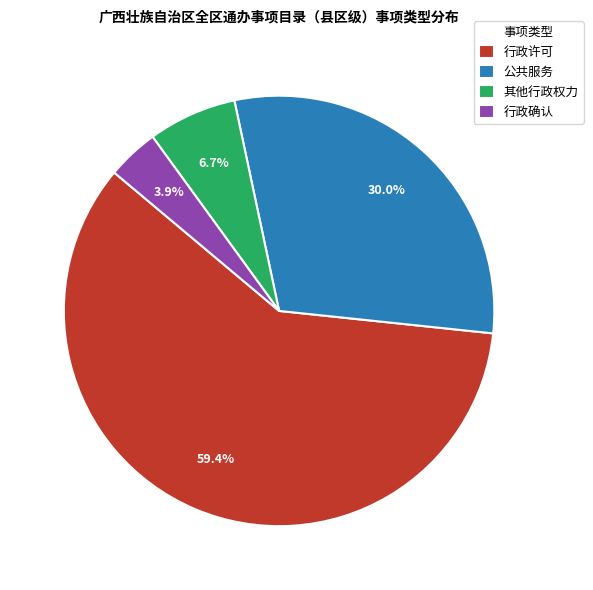

What is the ratio of the value at 其他行政权力 to the value at 行政许可?

0.1